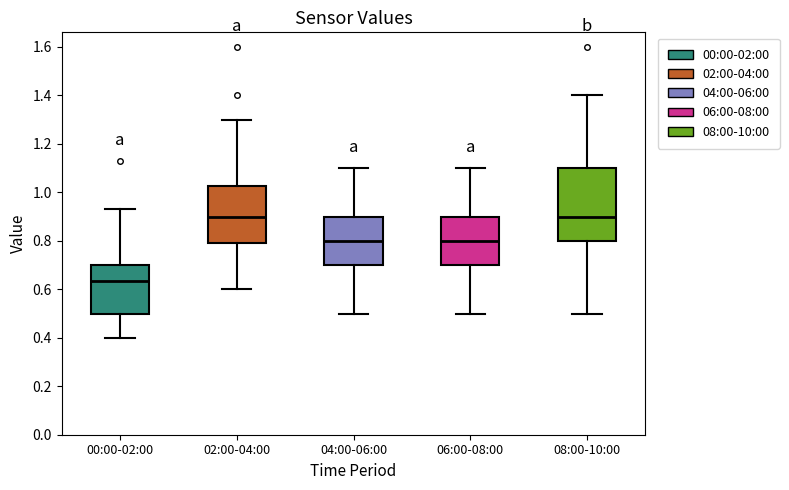

Reading left to right, read every box against the y-axis: the position of its median line, the range the box covers, and the ends of its whiskers. The values are not printed on the chart, so give them approximately, as read against the axis.

00:00-02:00: median 0.64, box 0.50 to 0.70, whiskers 0.40 to 0.94
02:00-04:00: median 0.90, box 0.80 to 1.02, whiskers 0.60 to 1.30
04:00-06:00: median 0.80, box 0.70 to 0.90, whiskers 0.50 to 1.10
06:00-08:00: median 0.80, box 0.70 to 0.90, whiskers 0.50 to 1.10
08:00-10:00: median 0.90, box 0.80 to 1.10, whiskers 0.50 to 1.40